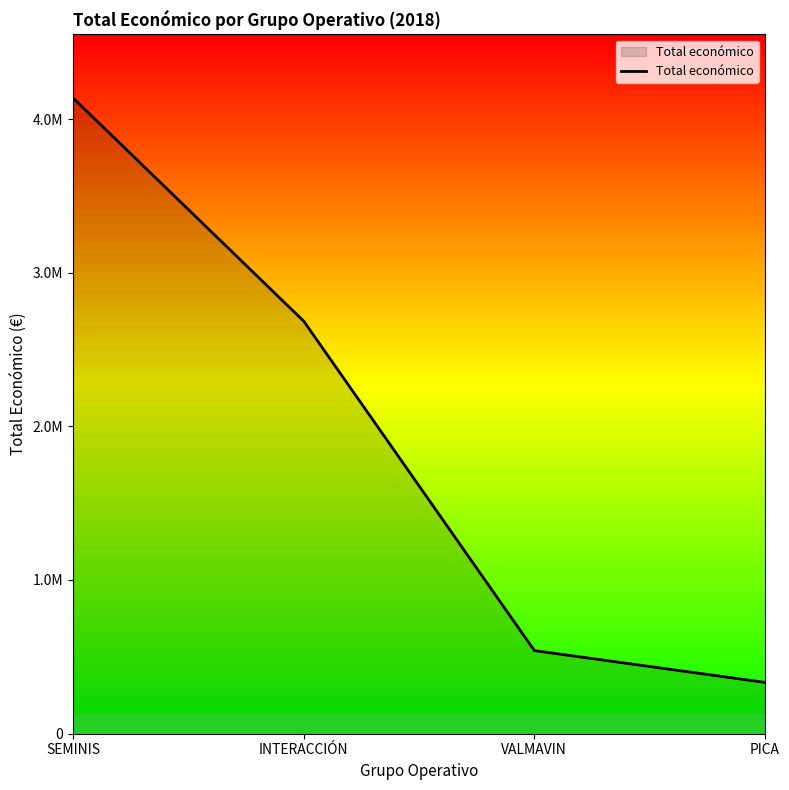

List the labels in order of value, largest first.

SEMINIS, INTERACCIÓN, VALMAVIN, PICA